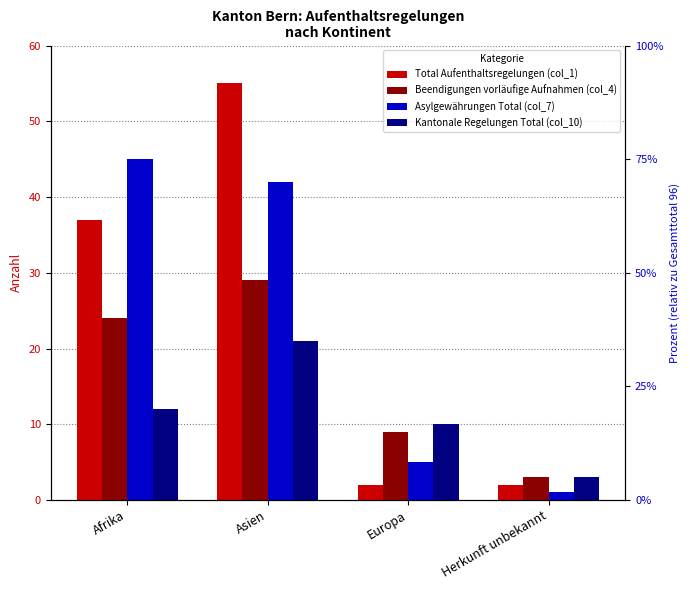

Is it true that Beendigungen vorläufige Aufnahmen (col_4) equals 4 at Herkunft unbekannt?

False